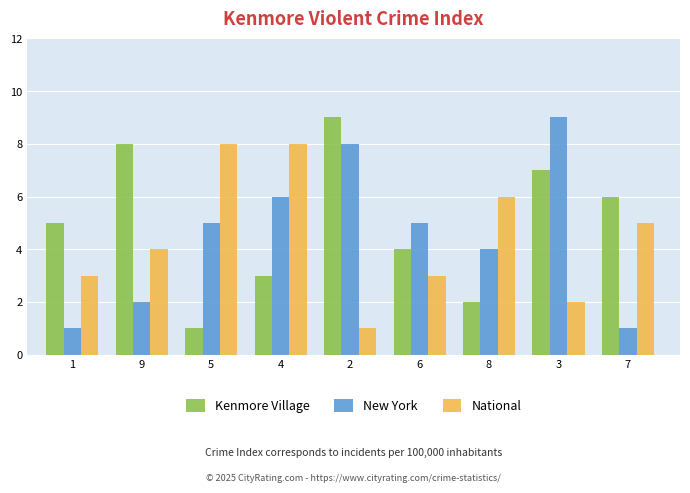

At which label does Kenmore Village reach its minimum?

5